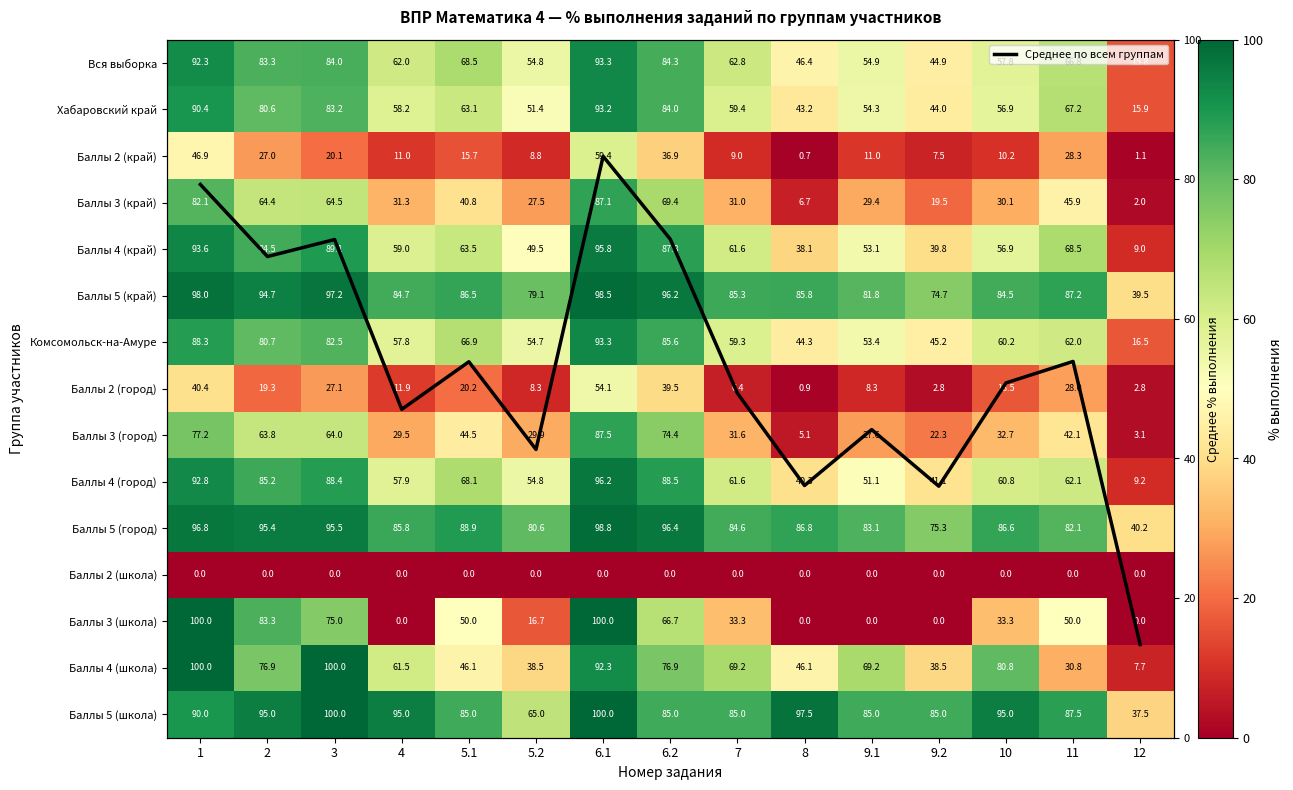

Is the value of Баллы 2 (школа) at 10 greater than the value of Баллы 4 (край) at 7?

No